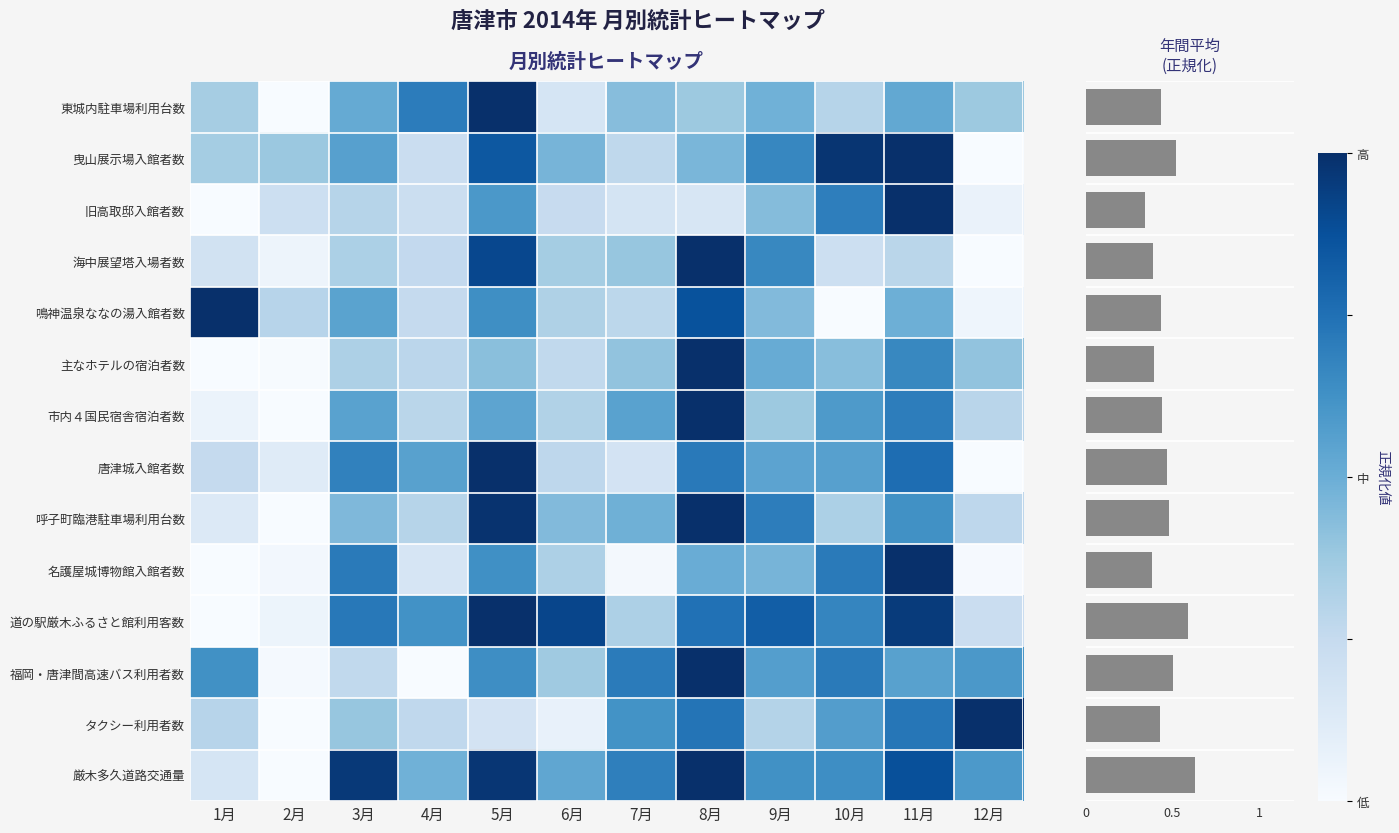

Reading right to left, what are all the values shown in this chart?

東城内駐車場利用台数: 12月=0.4	11月=0.5	10月=0.3	9月=0.5	8月=0.4	7月=0.4	6月=0.2	5月=1.0	4月=0.7	3月=0.5	2月=0.0	1月=0.4
曳山展示場入館者数: 12月=0.0	11月=1.0	10月=1.0	9月=0.7	8月=0.5	7月=0.3	6月=0.5	5月=0.8	4月=0.2	3月=0.6	2月=0.4	1月=0.4
旧高取邸入館者数: 12月=0.1	11月=1.0	10月=0.7	9月=0.4	8月=0.2	7月=0.2	6月=0.2	5月=0.6	4月=0.2	3月=0.3	2月=0.2	1月=0.0
海中展望塔入場者数: 12月=0.0	11月=0.3	10月=0.2	9月=0.7	8月=1.0	7月=0.4	6月=0.4	5月=0.9	4月=0.3	3月=0.3	2月=0.1	1月=0.2
鳴神温泉ななの湯入館者数: 12月=0.0	11月=0.5	10月=0.0	9月=0.4	8月=0.9	7月=0.3	6月=0.3	5月=0.6	4月=0.3	3月=0.5	2月=0.3	1月=1.0
主なホテルの宿泊者数: 12月=0.4	11月=0.7	10月=0.4	9月=0.5	8月=1.0	7月=0.4	6月=0.3	5月=0.4	4月=0.3	3月=0.3	2月=0.0	1月=0.0
市内４国民宿舎宿泊者数: 12月=0.3	11月=0.7	10月=0.6	9月=0.4	8月=1.0	7月=0.6	6月=0.3	5月=0.5	4月=0.3	3月=0.6	2月=0.0	1月=0.1
唐津城入館者数: 12月=0.0	11月=0.8	10月=0.6	9月=0.5	8月=0.7	7月=0.2	6月=0.3	5月=1.0	4月=0.6	3月=0.7	2月=0.1	1月=0.3
呼子町臨港駐車場利用台数: 12月=0.3	11月=0.6	10月=0.3	9月=0.7	8月=1.0	7月=0.5	6月=0.4	5月=1.0	4月=0.3	3月=0.4	2月=0.0	1月=0.1
名護屋城博物館入館者数: 12月=0.0	11月=1.0	10月=0.7	9月=0.5	8月=0.5	7月=0.0	6月=0.3	5月=0.6	4月=0.2	3月=0.7	2月=0.0	1月=0.0
道の駅厳木ふるさと館利用客数: 12月=0.2	11月=1.0	10月=0.7	9月=0.8	8月=0.7	7月=0.3	6月=0.9	5月=1.0	4月=0.6	3月=0.7	2月=0.1	1月=0.0
福岡・唐津間高速バス利用者数: 12月=0.6	11月=0.6	10月=0.7	9月=0.6	8月=1.0	7月=0.7	6月=0.4	5月=0.6	4月=0.0	3月=0.3	2月=0.0	1月=0.6
タクシー利用者数: 12月=1.0	11月=0.7	10月=0.6	9月=0.3	8月=0.7	7月=0.6	6月=0.1	5月=0.2	4月=0.3	3月=0.4	2月=0.0	1月=0.3
厳木多久道路交通量: 12月=0.6	11月=0.9	10月=0.6	9月=0.6	8月=1.0	7月=0.7	6月=0.5	5月=1.0	4月=0.5	3月=1.0	2月=0.0	1月=0.2